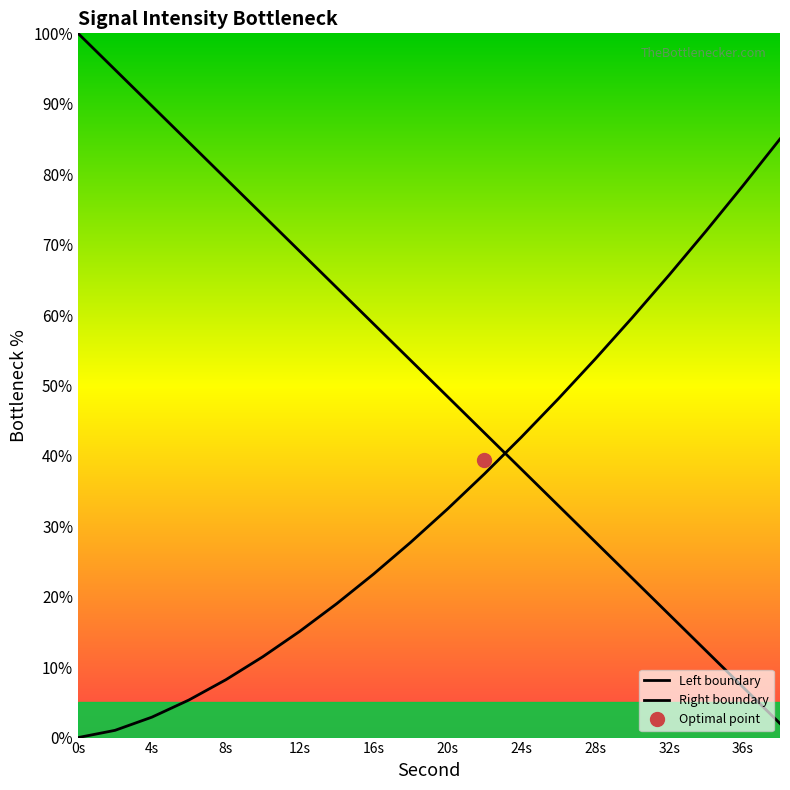

Which has a higher value, 16s or 32s?

16s